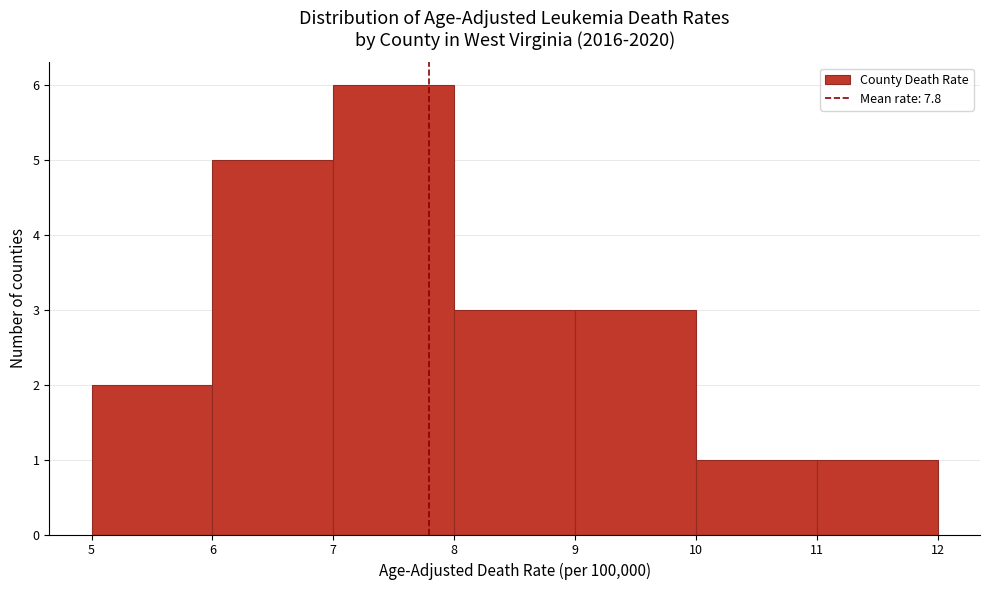

What is the height of the bar covering 5 to 6 on the x-axis? The values are not printed on the chart, so give them approximately, as read against the axis.

2